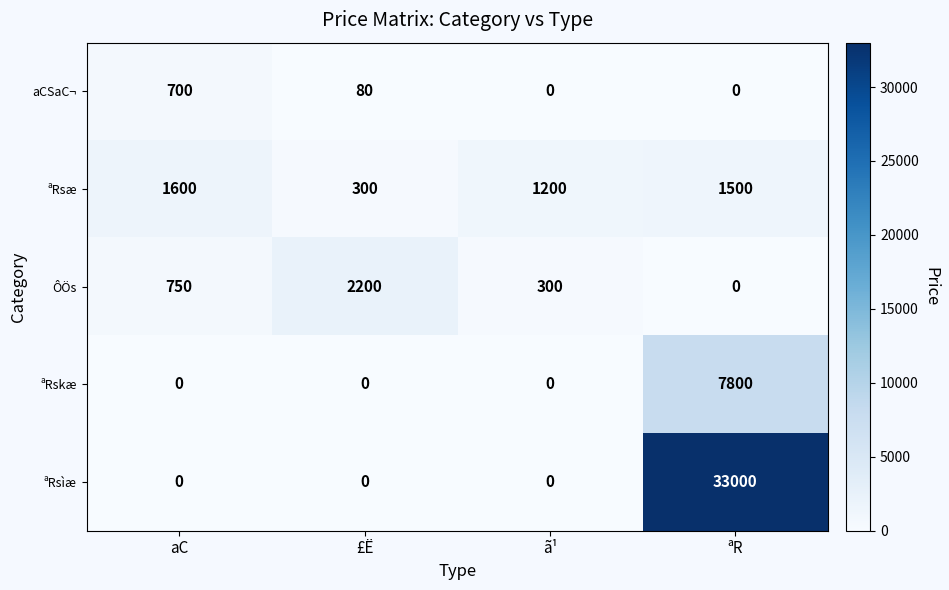

What is the greatest value displayed?

33000